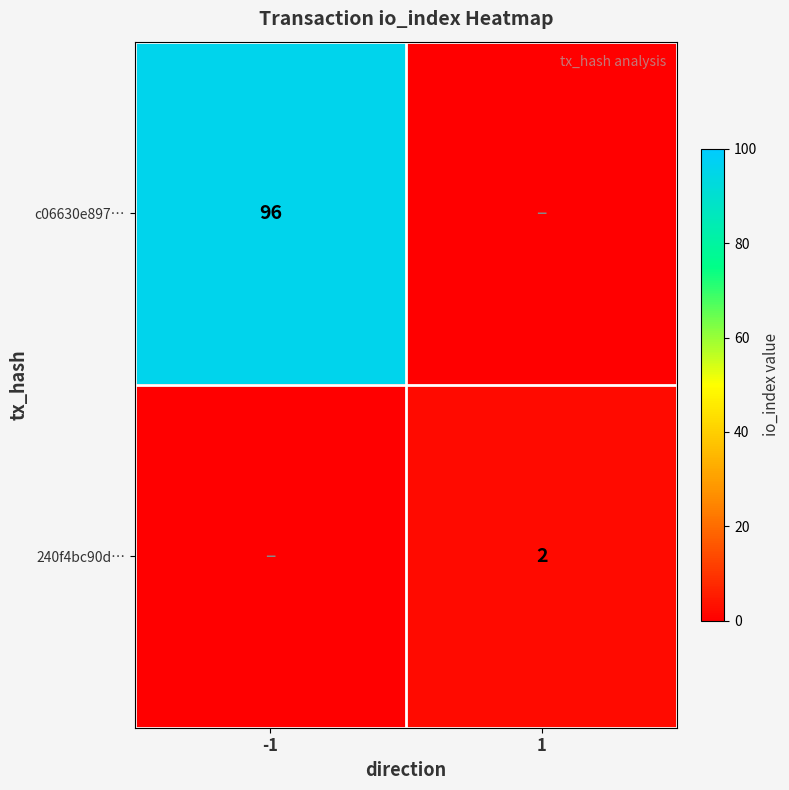

The value of c06630e897… at -1 is 96. True or false?

True